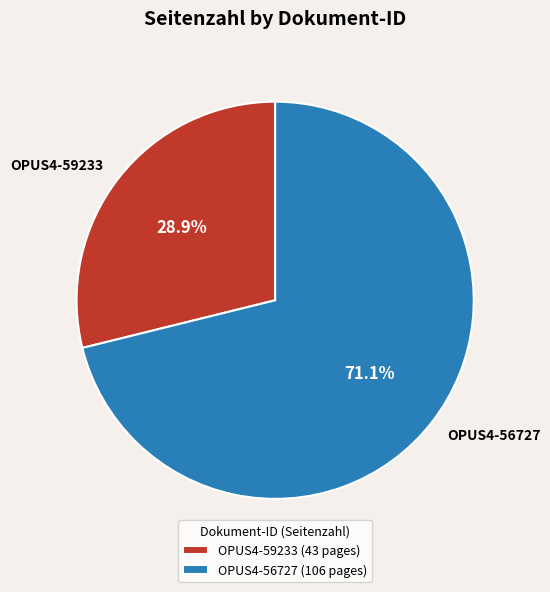

Which slice represents more than half of the pie?

OPUS4-56727